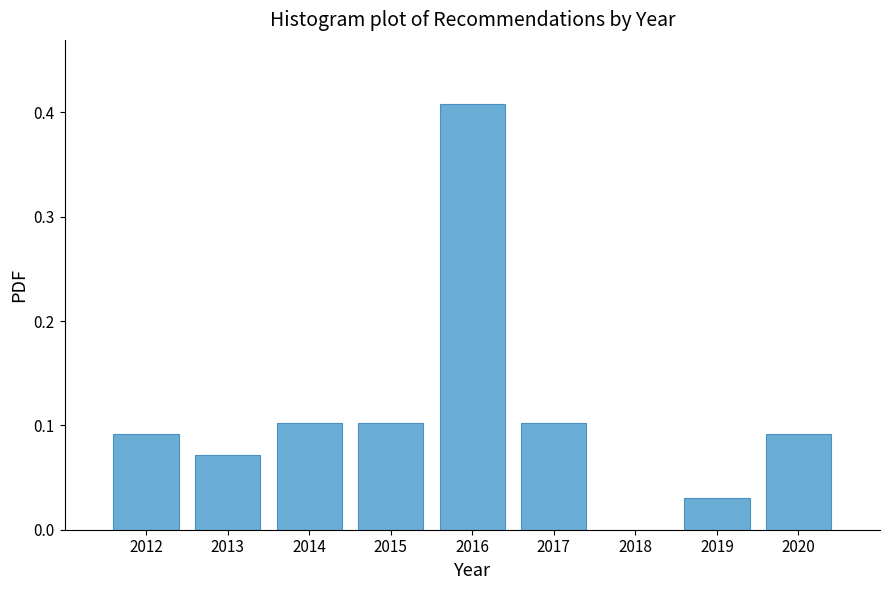

Over which range of the x-axis is the bar tallest?

2015.5 to 2016.5